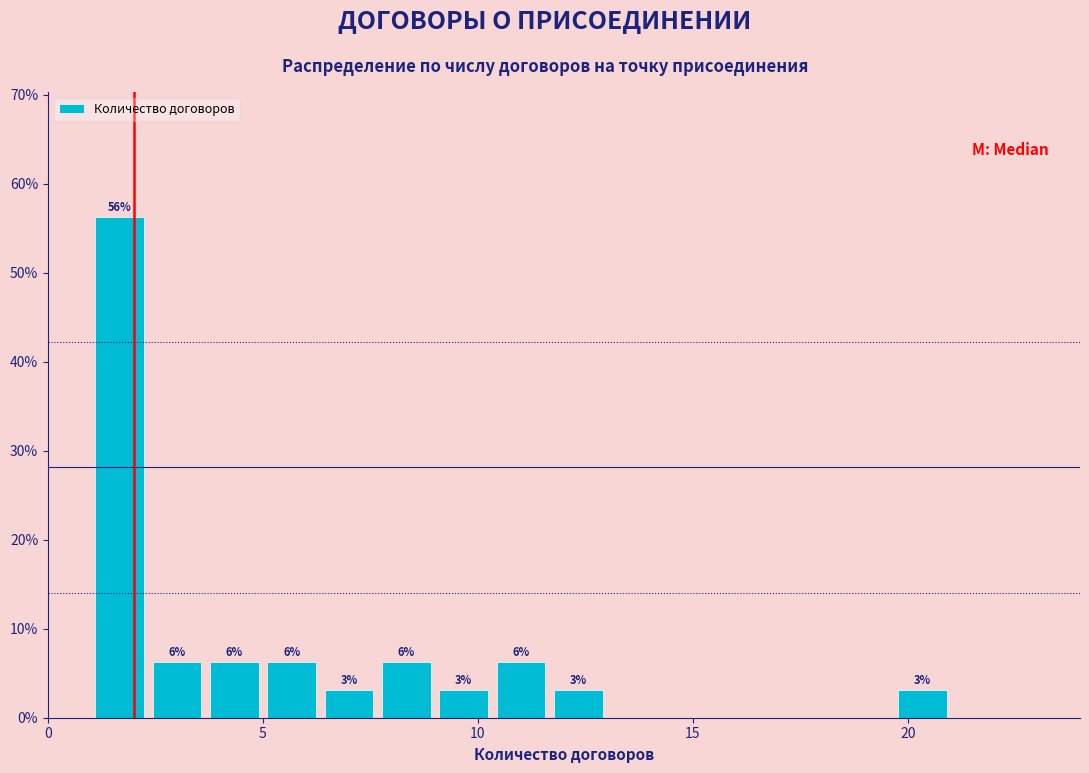

Read against the x-axis, roughly where is the centre of the tallest bar?

1.5